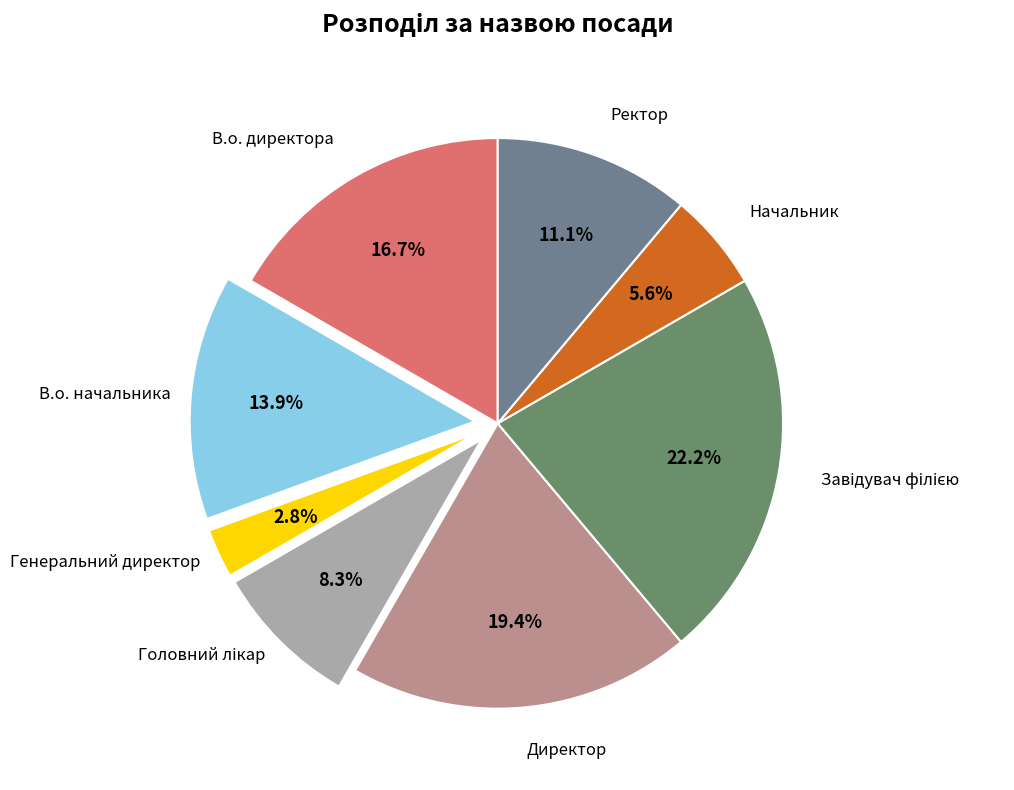

Count the number of slices in the pie.

8